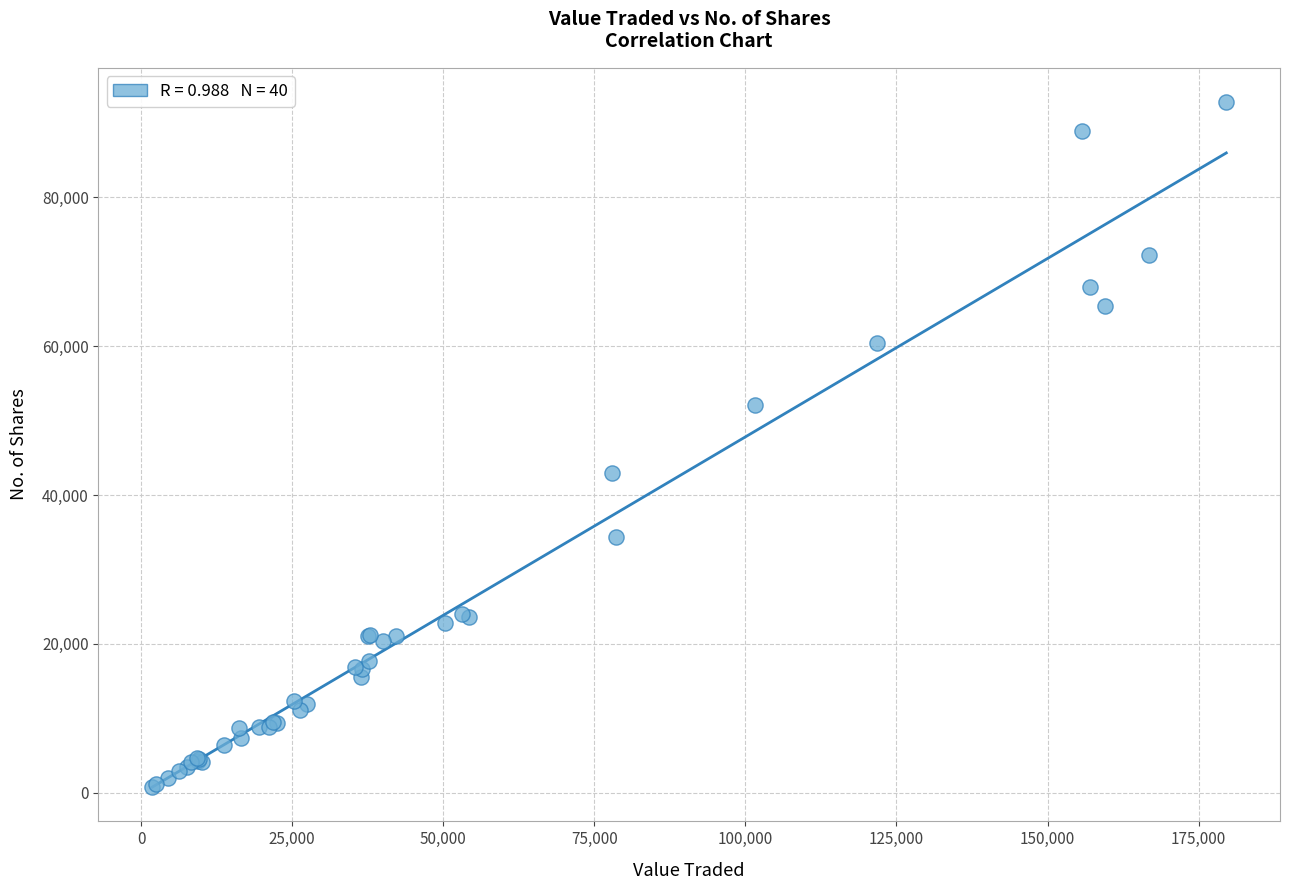

What Y value in the scatter plot is closest to 46804?

42920